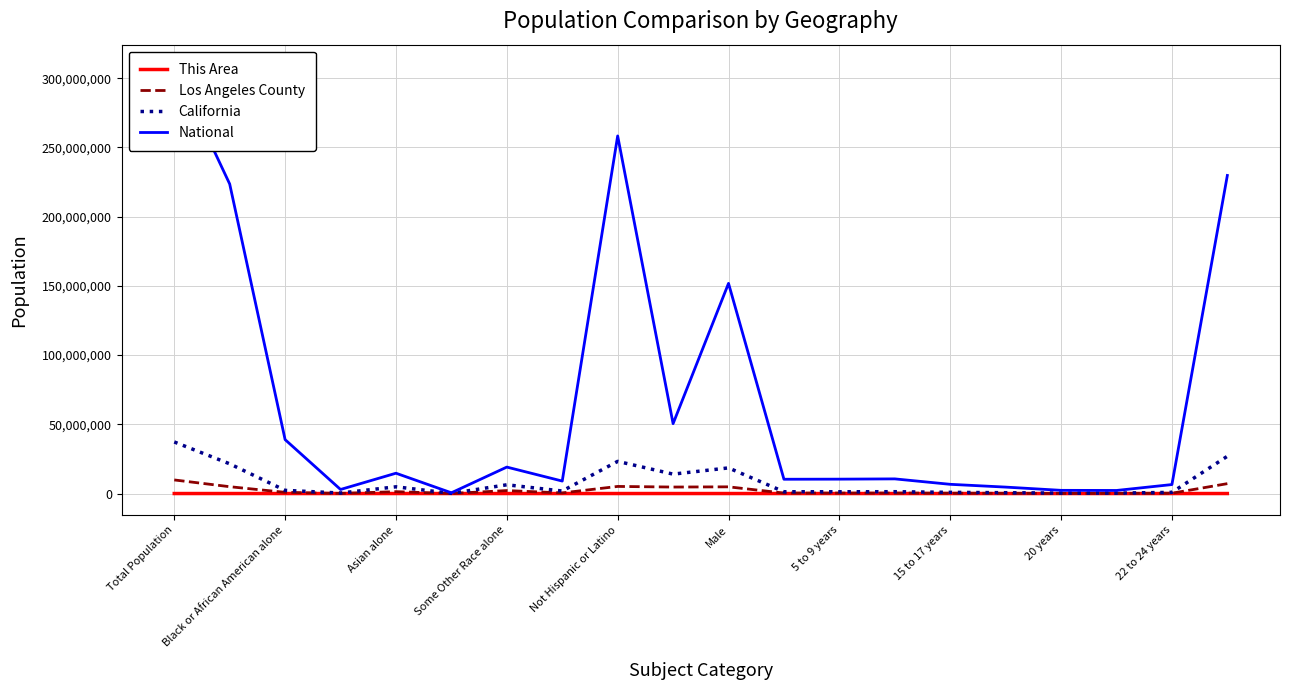

What are all the series names shown in the legend?

This Area, Los Angeles County, California, National